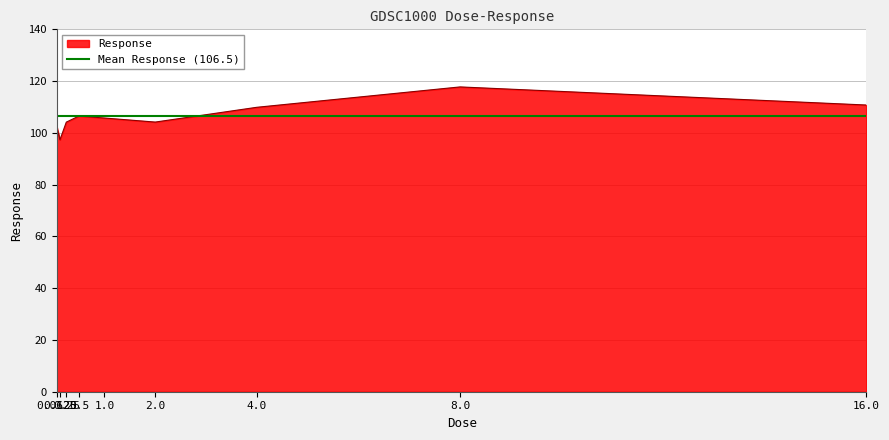

Reading left to right, what are all the values shown in this chart?

102.3	97.3	104.2	106.5	105.7	104.2	109.9	117.8	110.8